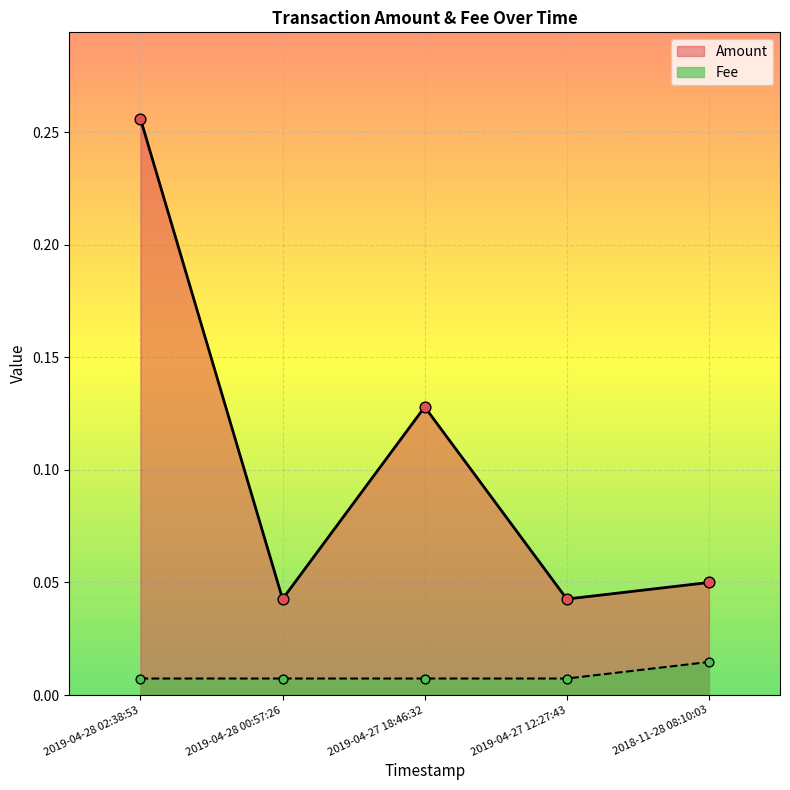

At how many categories does at least one series exceed 0?

5